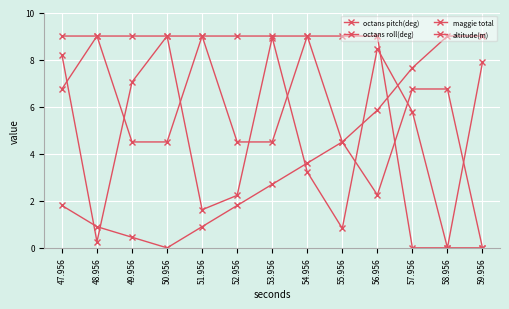

What is the sum of the octans pitch(deg) values at 47.956 and 57.956?

9.4